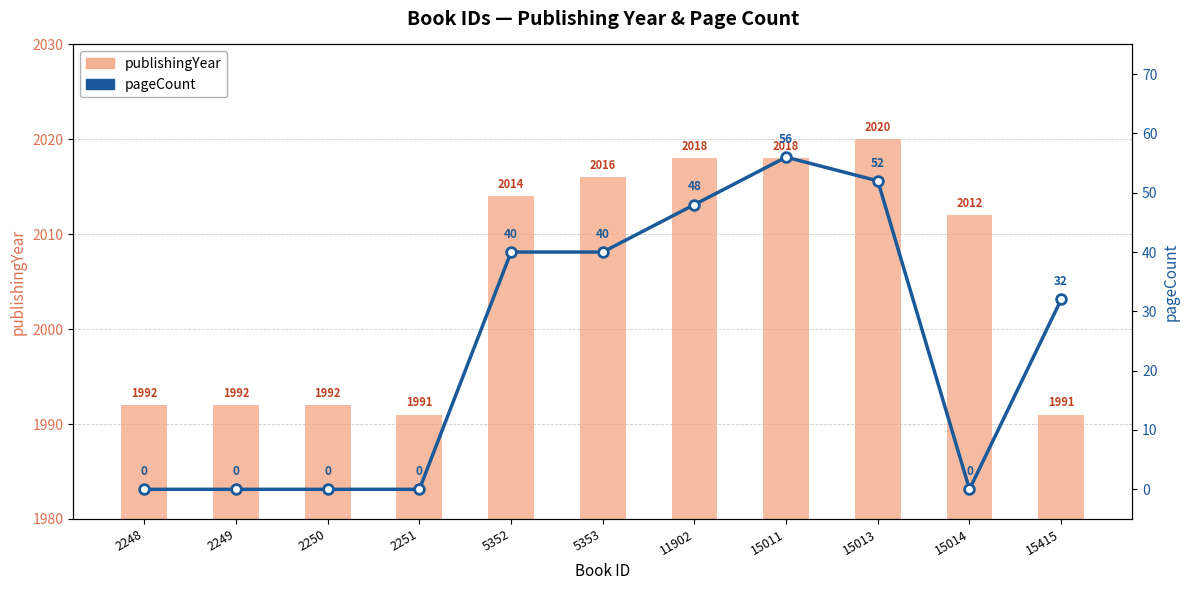

What is the difference between the maximum and minimum values in the publishingYear series?

29